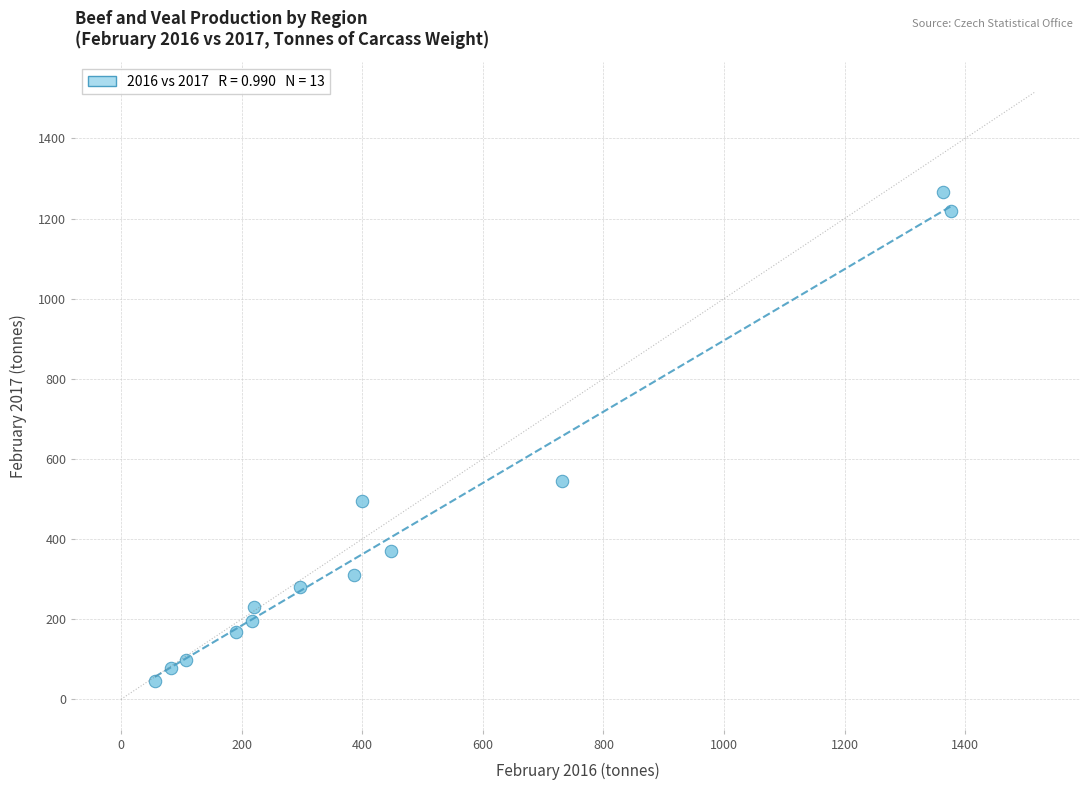

What is the range of X values (max minus min)?

1321